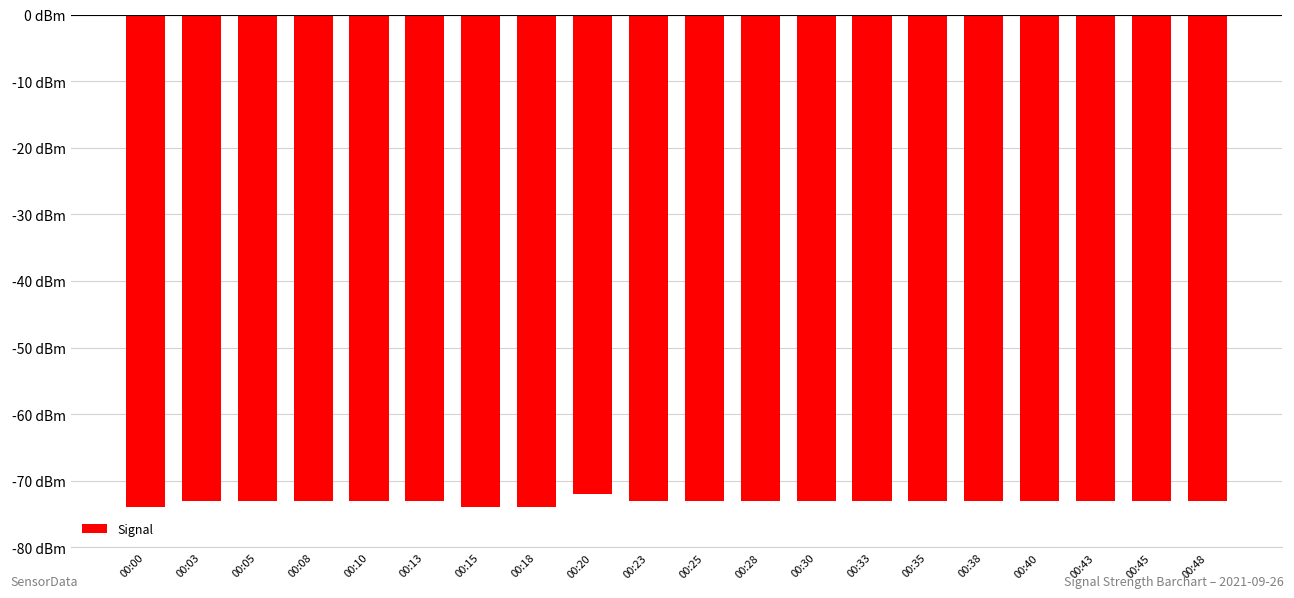

How many distinct data groups are displayed?

1